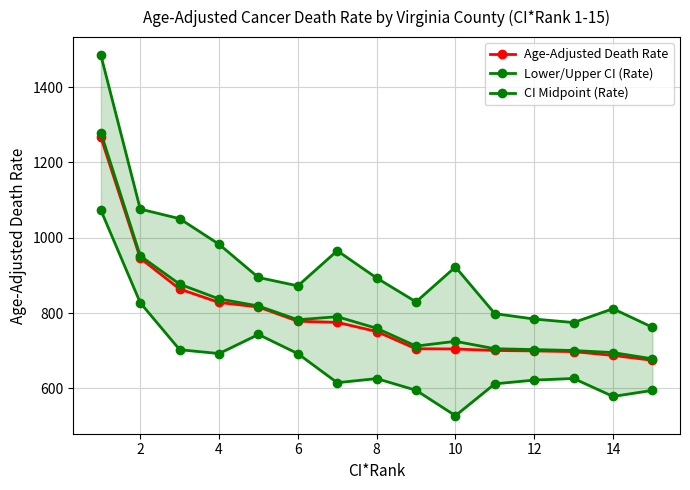

True or false: CI Midpoint (Rate) has a value of 1115.6 at 6.

False